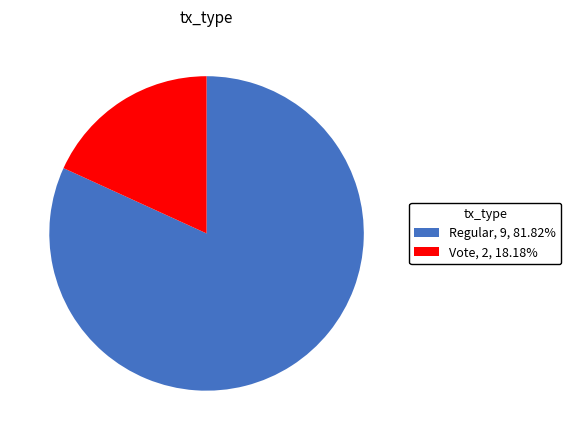

Count the number of slices in the pie.

2